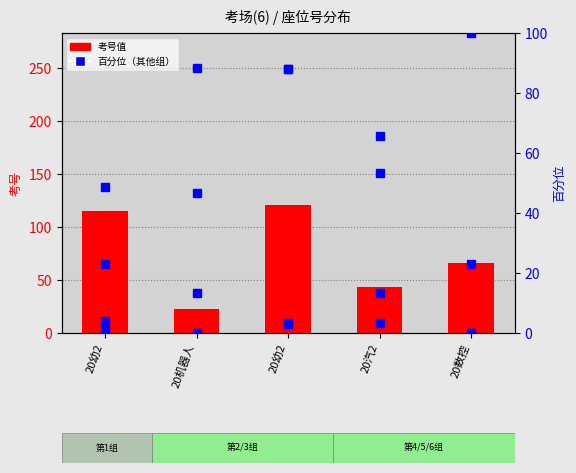

Reading right to left, extract all data points from this chart.

考号值: 66.0	43.0	121.0	23.0	115.0
col_7 (百分位): 0.0	3.4	88.0	88.5	0.9
col_11 (百分位): 23.1	13.2	88.0	46.6	48.7
col_15 (百分位): 0.0	53.4	3.4	13.2	3.8
col_23 (百分位): 100.0	65.8	3.0	0.0	23.1